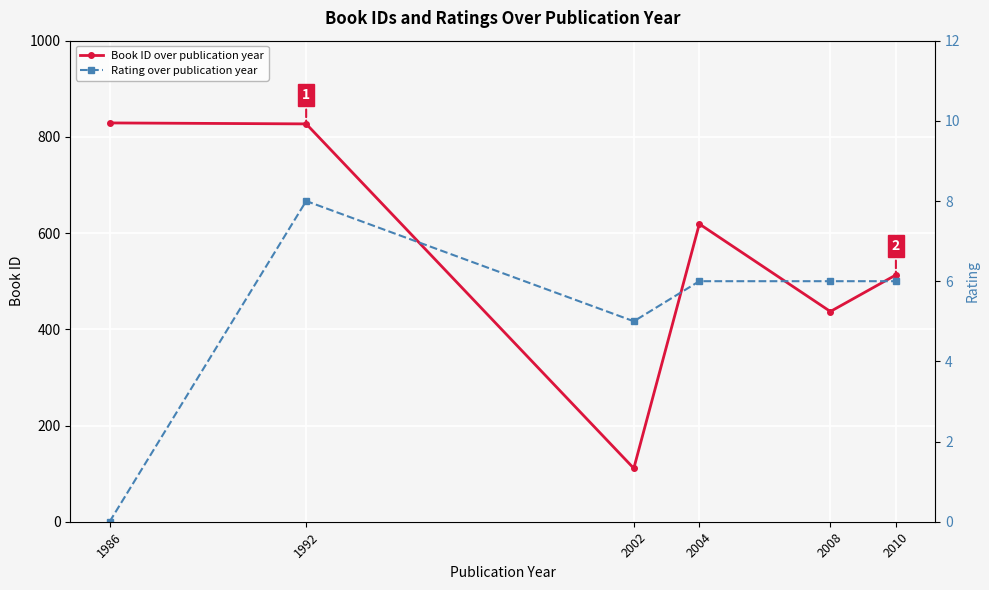

Rank the series by their maximum value, from highest to lowest.

Book ID over publication year, Rating over publication year